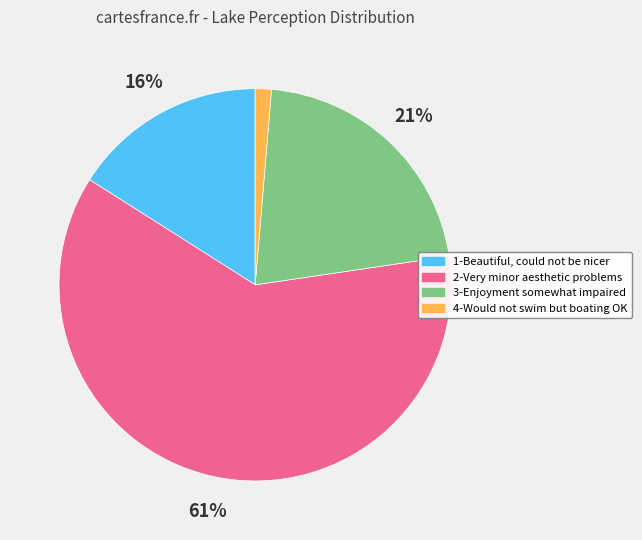

Count the number of slices in the pie.

4